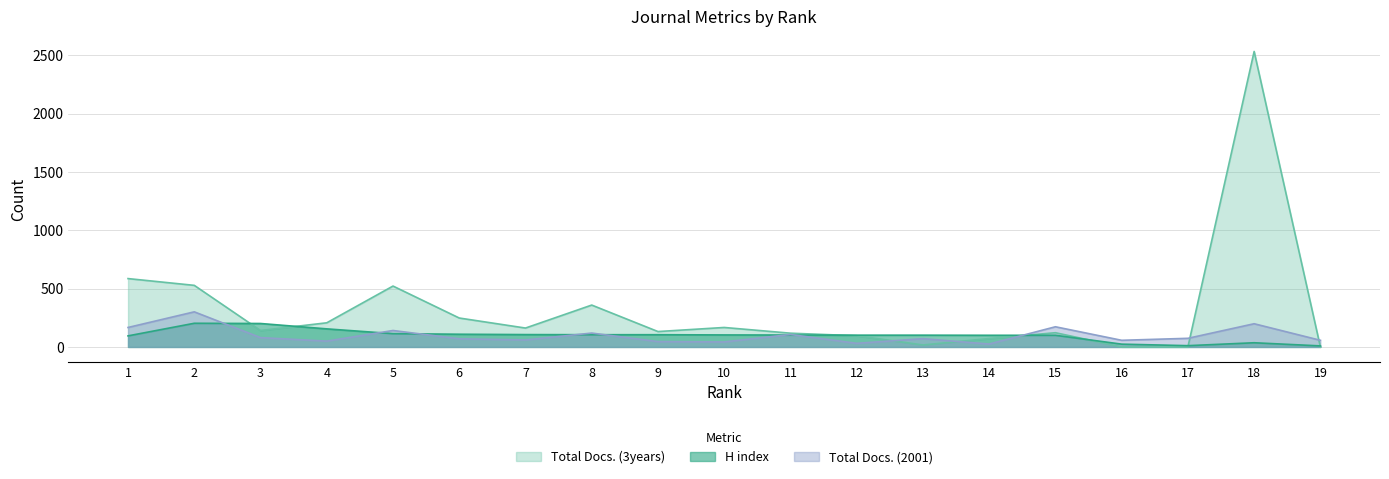

Where is H index nearest to the value 106?

7